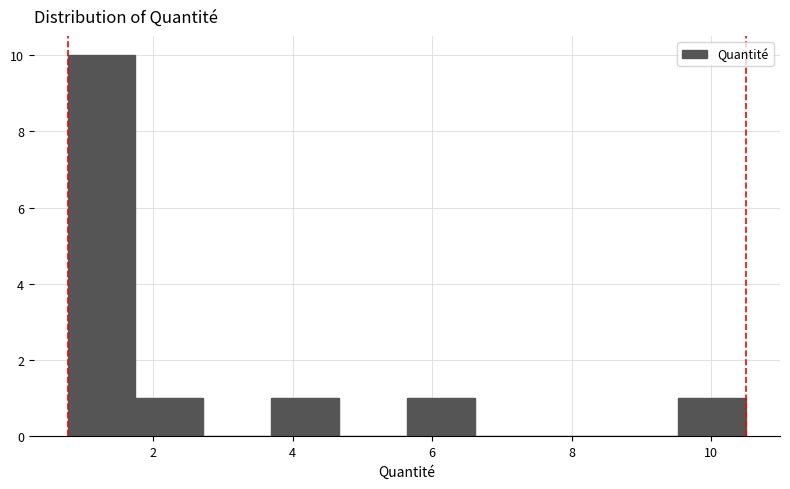

Reading left to right, transcribe this chart: for each bar, give the range it covers on the x-axis and its height. Neither the bar edges nor the heights are printed on the chart, so give them approximately, as read against the axes.

0.8 to 1.8: 10
1.8 to 2.8: 1
2.8 to 3.6: 0
3.6 to 4.6: 1
4.6 to 5.6: 0
5.6 to 6.6: 1
6.6 to 7.6: 0
7.6 to 8.6: 0
8.6 to 9.6: 0
9.6 to 10.6: 1